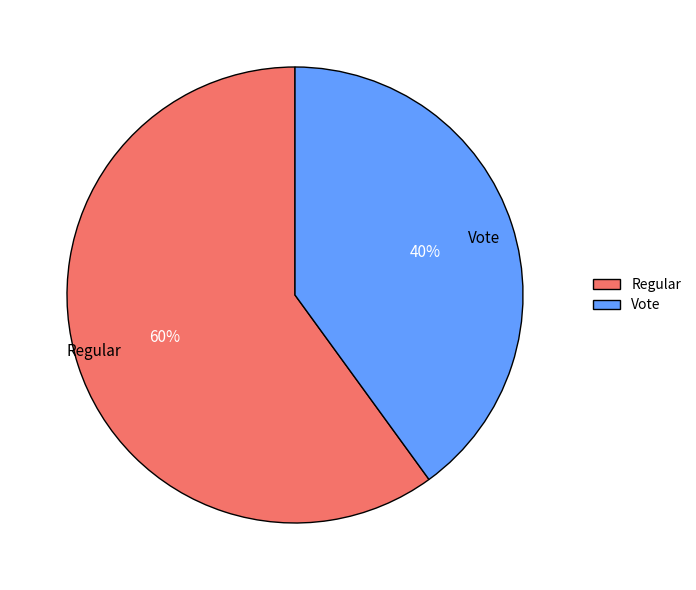

Is the sum of Vote and Regular greater than half?

Yes